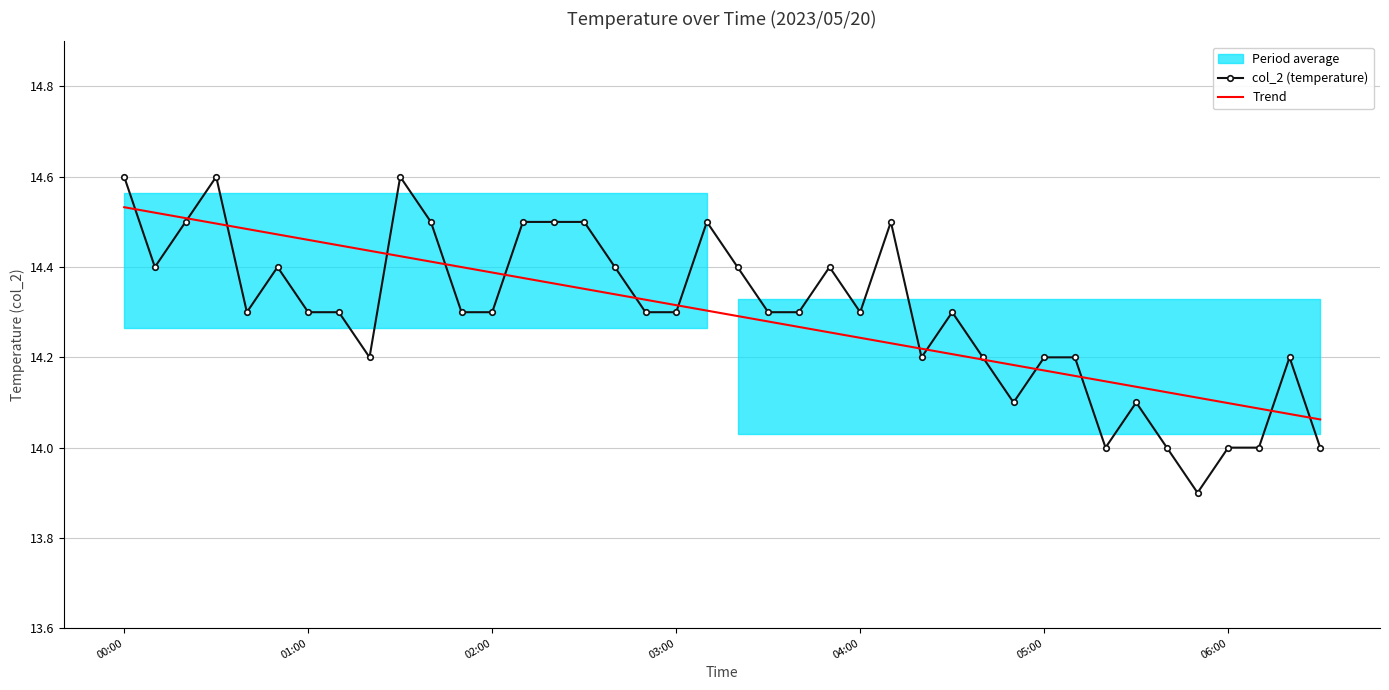

Reading right to left, what are all the values shown in this chart?

col_2 (temperature): 14.0	14.2	14.0	14.0	13.9	14.0	14.1	14.0	14.2	14.2	14.1	14.2	14.3	14.2	14.5	14.3	14.4	14.3	14.3	14.4	14.5	14.3	14.3	14.4	14.5	14.5	14.5	14.3	14.3	14.5	14.6	14.2	14.3	14.3	14.4	14.3	14.6	14.5	14.4	14.6
Trend: 14.1	14.1	14.1	14.1	14.1	14.1	14.1	14.1	14.2	14.2	14.2	14.2	14.2	14.2	14.2	14.2	14.3	14.3	14.3	14.3	14.3	14.3	14.3	14.3	14.4	14.4	14.4	14.4	14.4	14.4	14.4	14.4	14.4	14.5	14.5	14.5	14.5	14.5	14.5	14.5